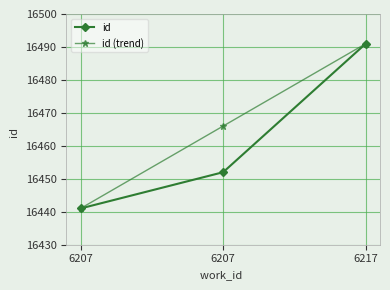

Reading left to right, transcribe all the data shown in this chart.

id: 6207=16441	6207=16452	6217=16491
id (trend): 6207=16441	6207=16466	6217=16491